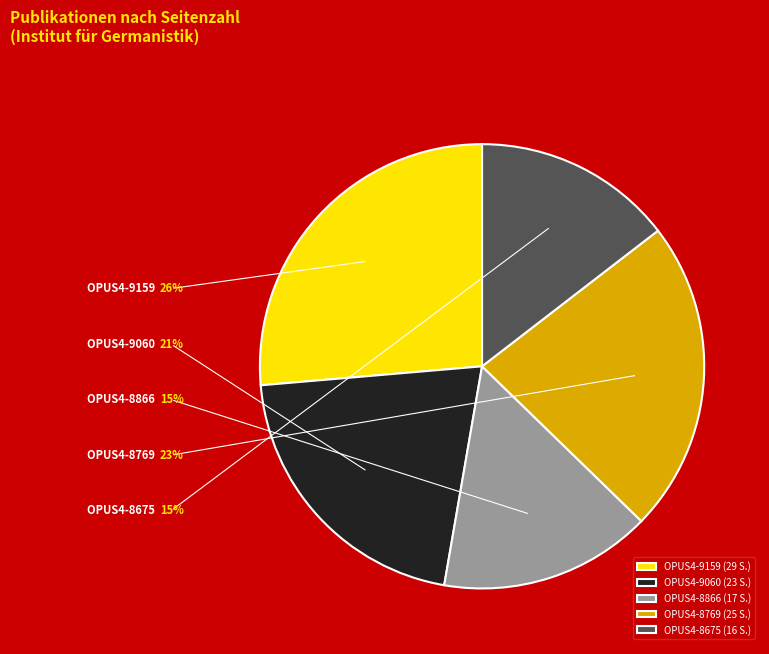

How many segments does this pie chart have?

5